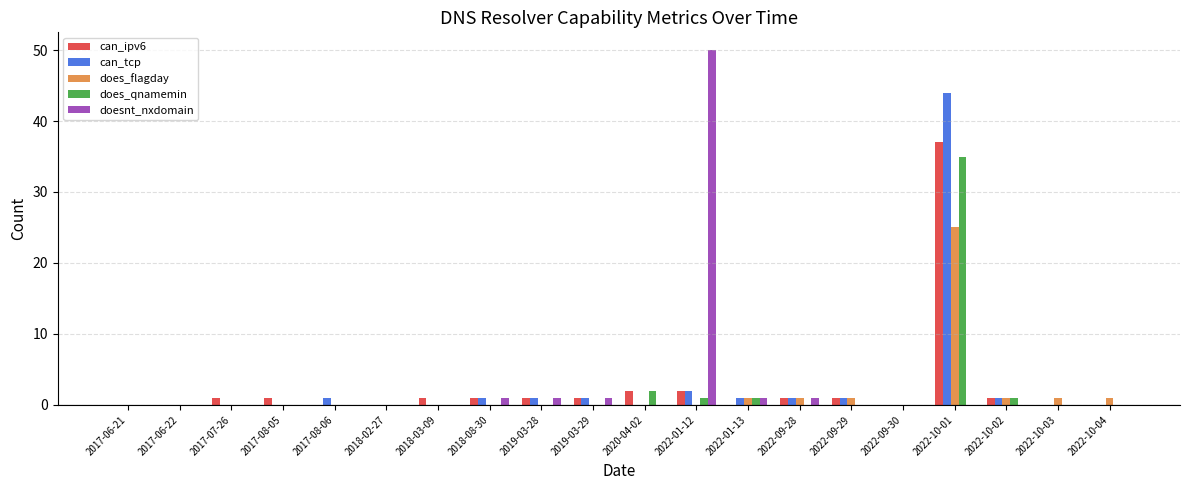

At which category is the sum across all series the highest?

2022-10-01